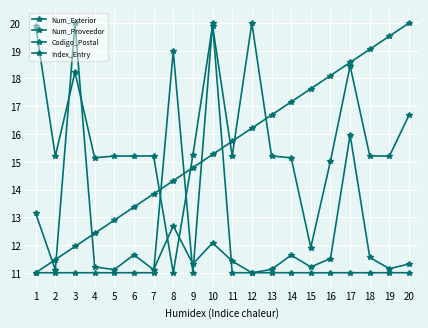

Where is the first local maximum for Num_Exterior?

3